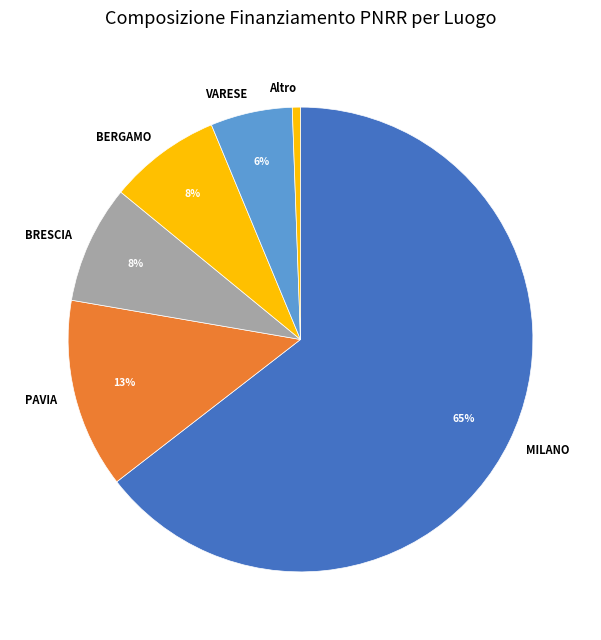

Between BERGAMO and Altro, which is larger?

BERGAMO